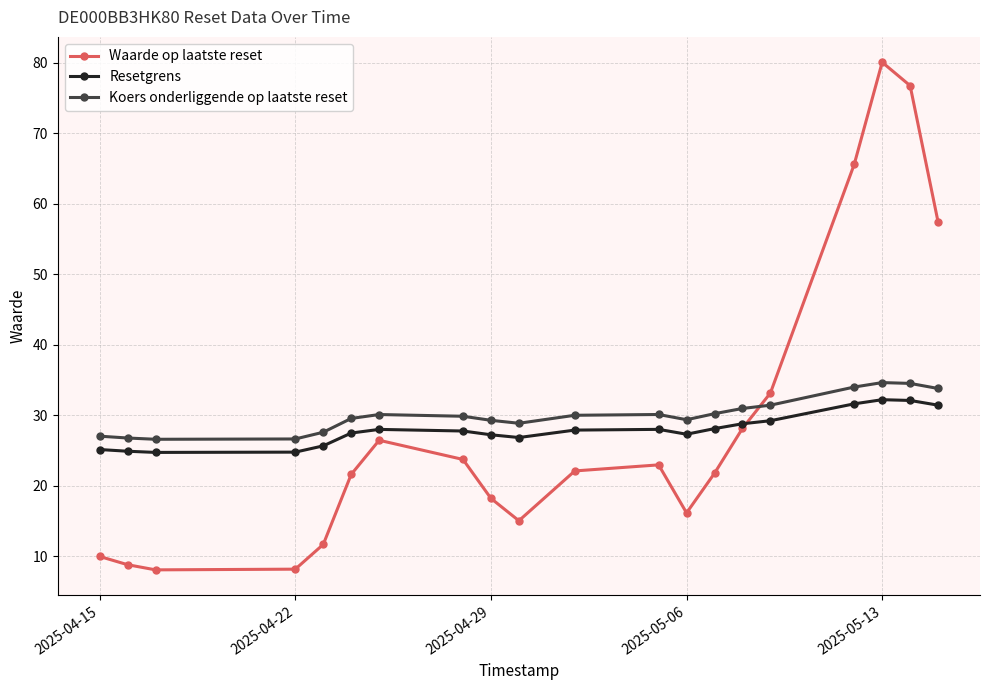

True or false: Resetgrens has more than 0 interior local peaks.

True